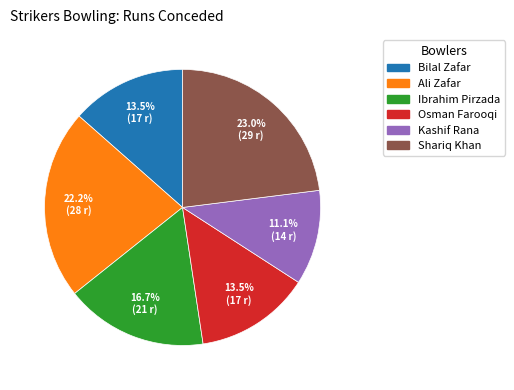

Does Shariq Khan represent more than half of the total?

No